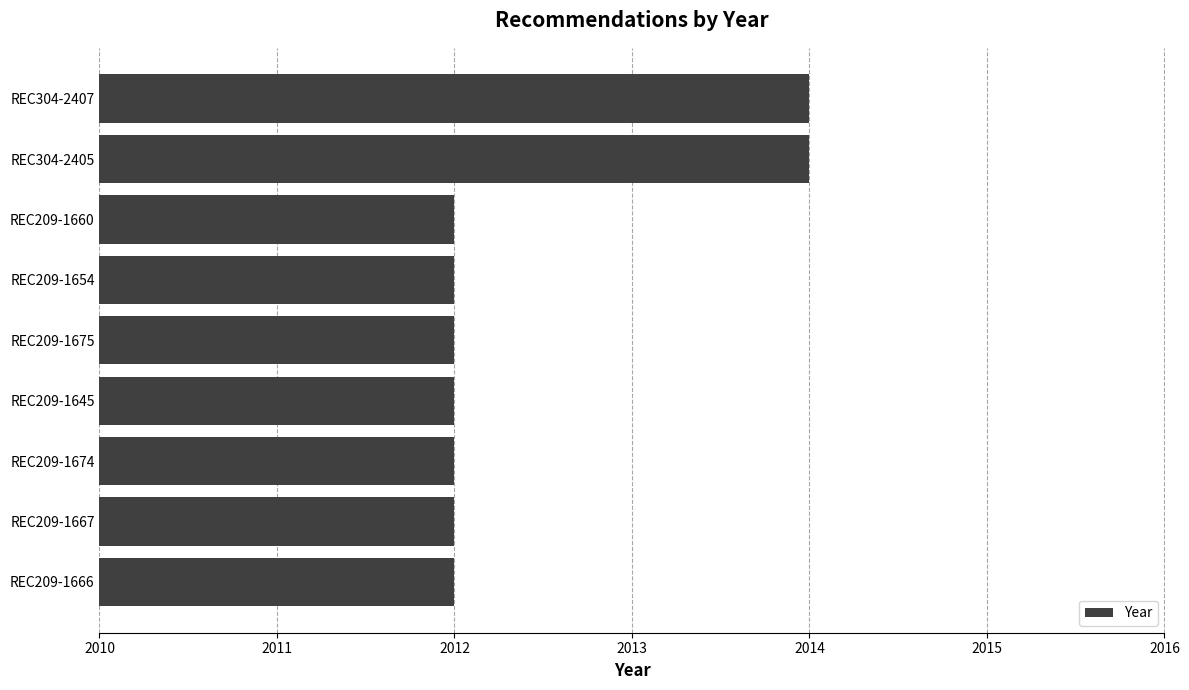

What is the average value?

2012